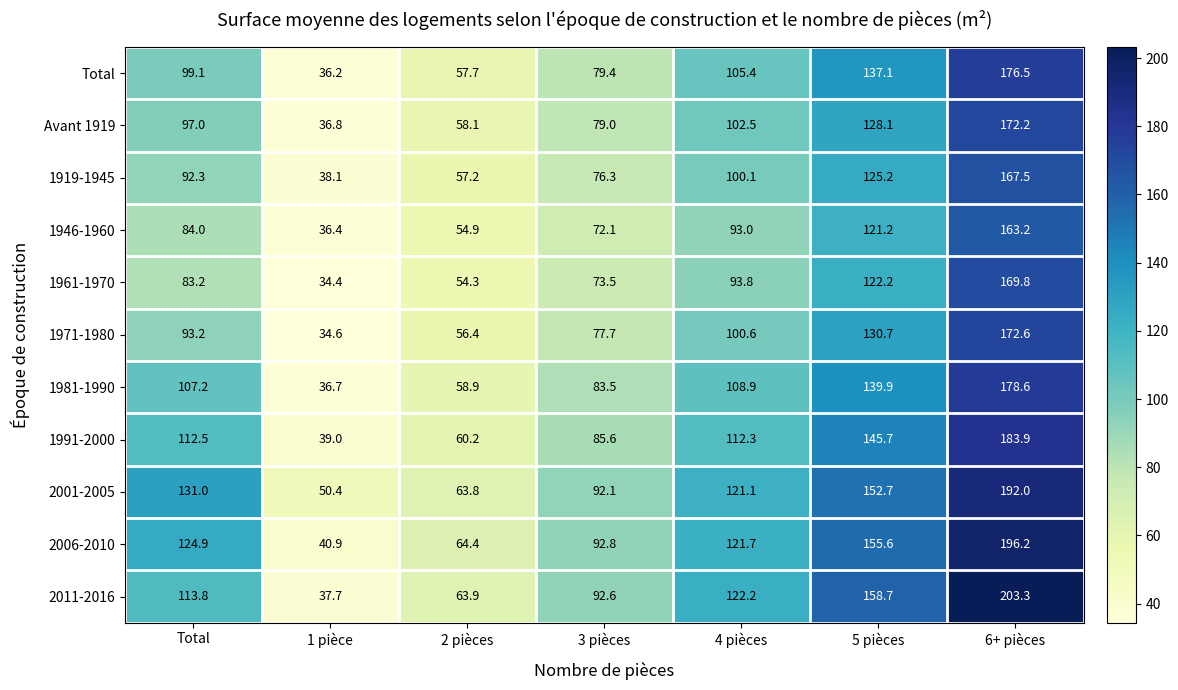

What is the difference between the 1981-1990 values at 3 pièces and 4 pièces?

25.4